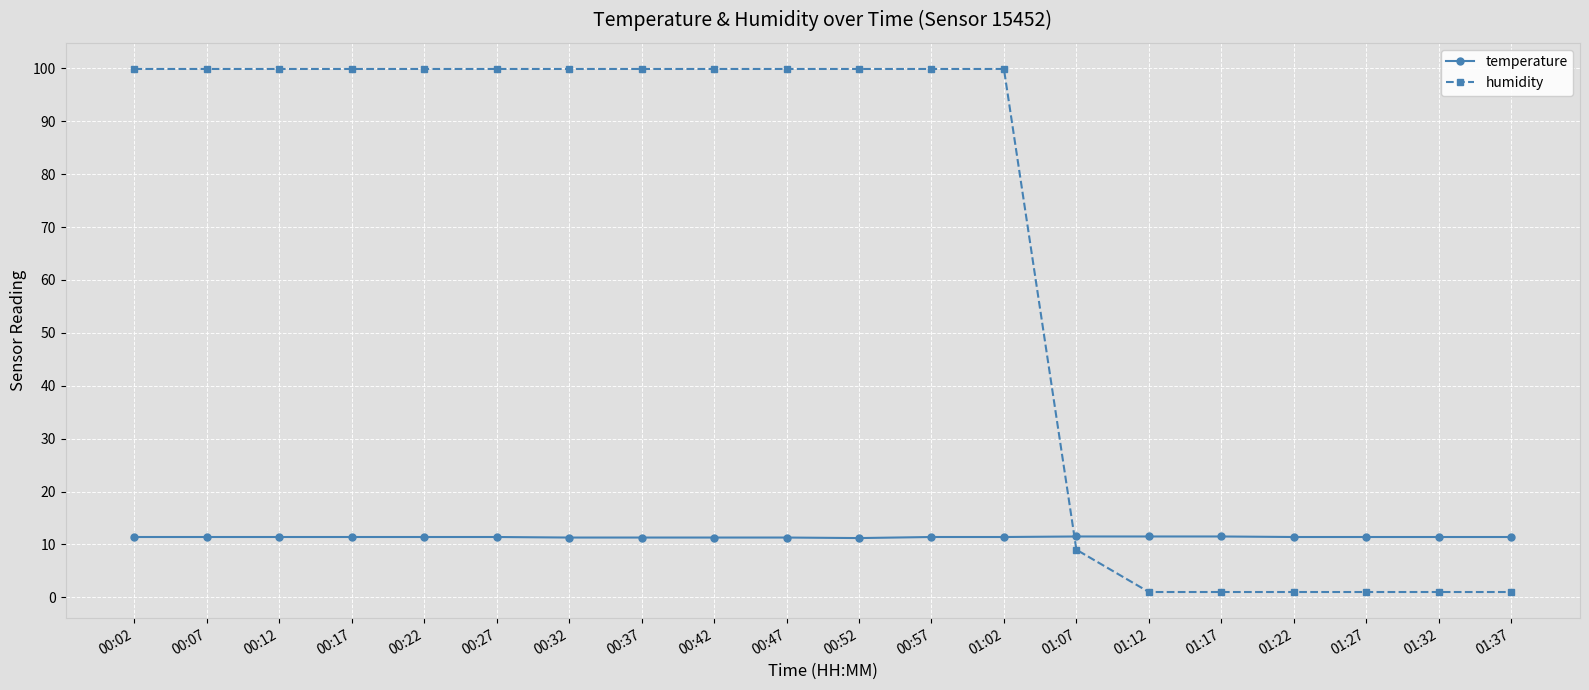

What is the sum of all temperature values?

227.7